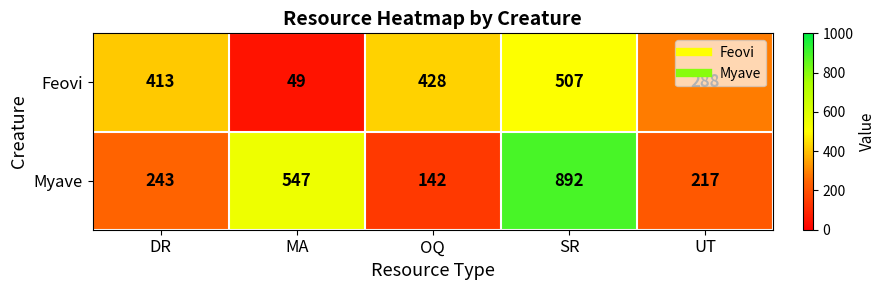

What is the approximate value of Myave at SR?

892